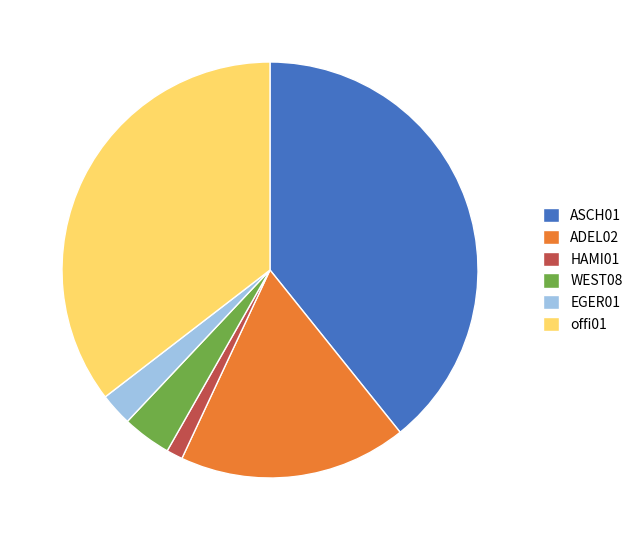

Which slice is the largest?

ASCH01